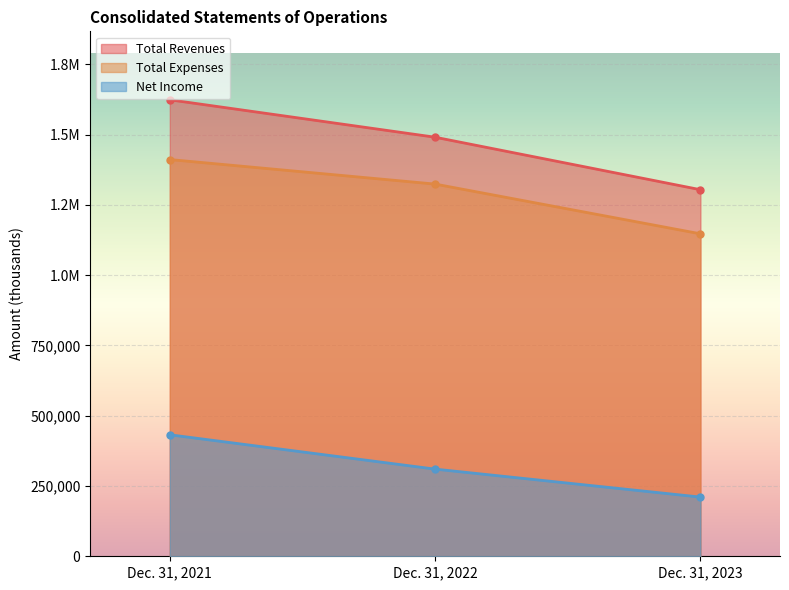

What is the difference between the Total Expenses values at Dec. 31, 2022 and Dec. 31, 2021?

87262